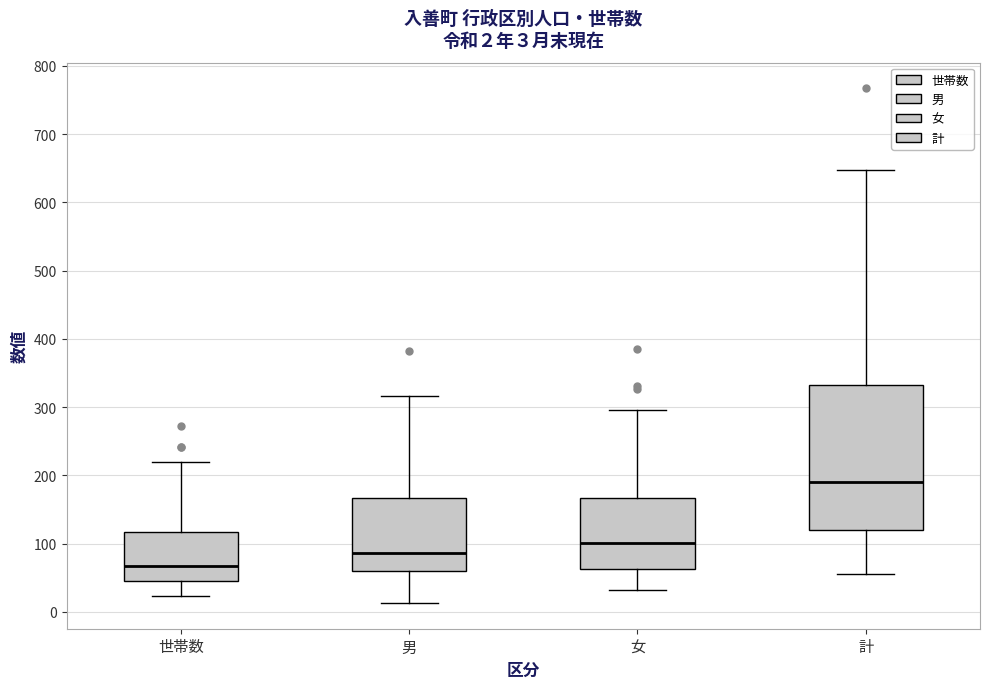

Comparing the boxes themselves (not the whiskers), which one is the tallest?

計